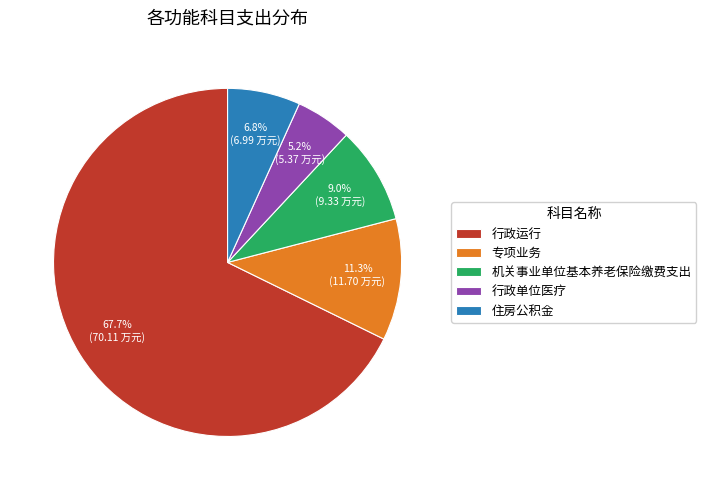

Which slice is the smallest?

行政单位医疗